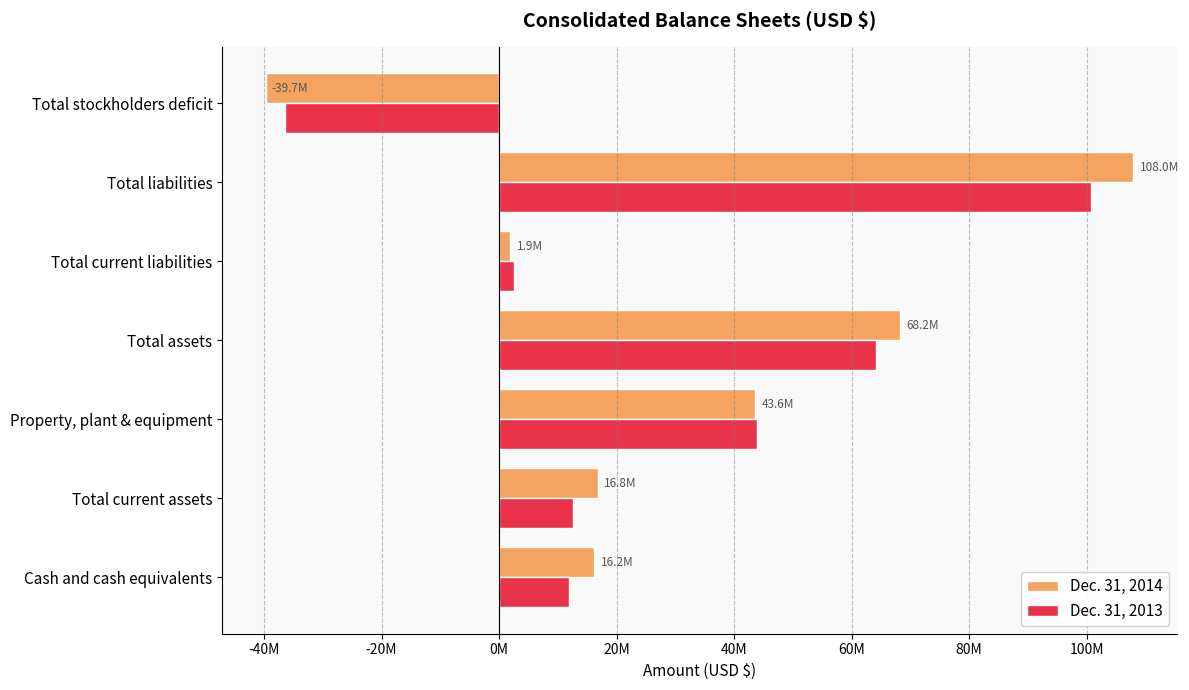

At which label does Dec. 31, 2013 reach its peak?

Total liabilities